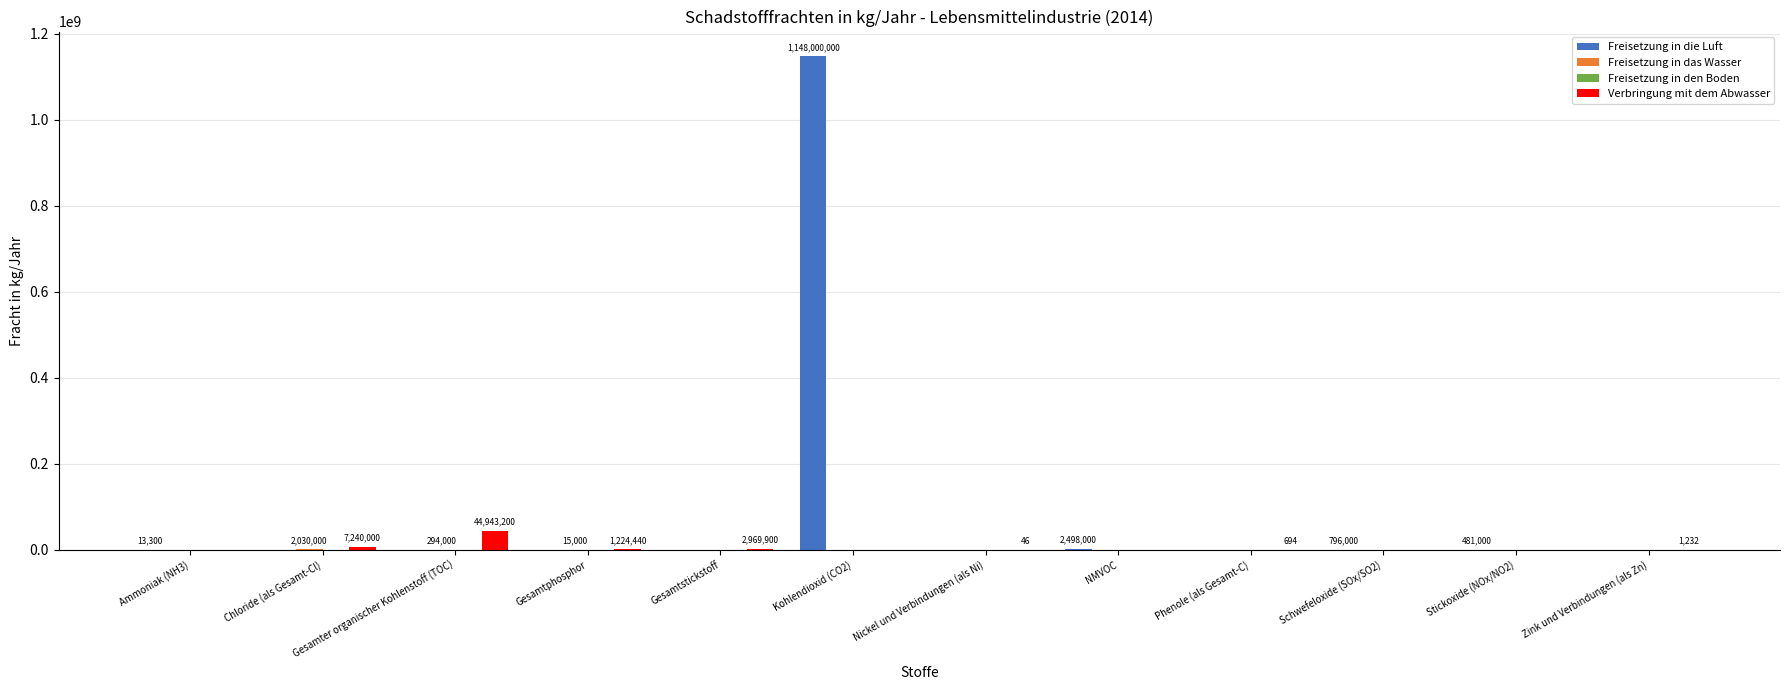

What is the sum of all Freisetzung in die Luft values?

1151788300